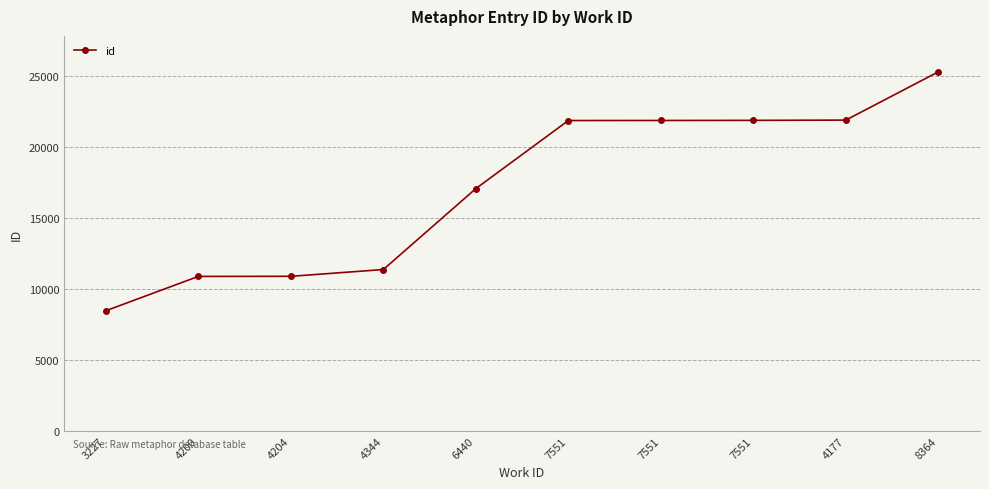

At which label does the data first exceed 21887?

7551